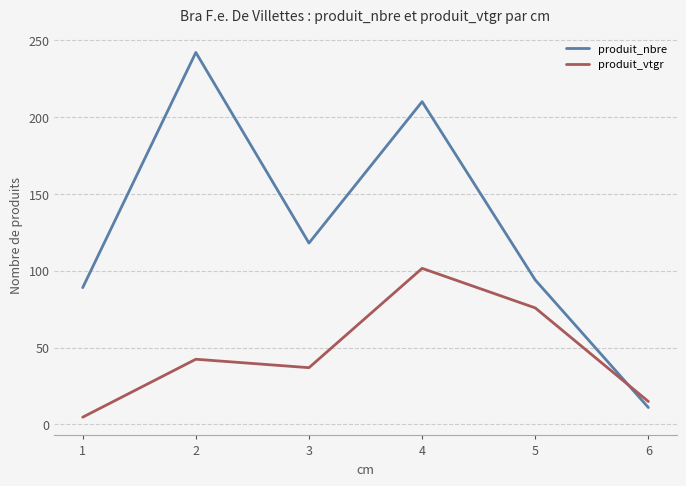

Is it true that produit_vtgr equals 55.0 at 3?

False